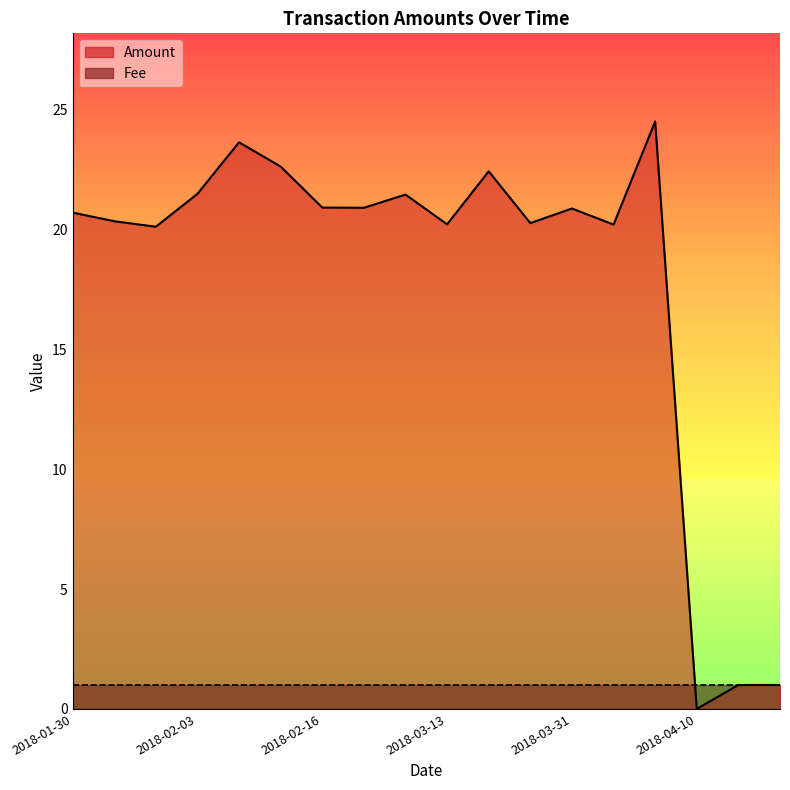

Where is the first local maximum?

2018-02-07